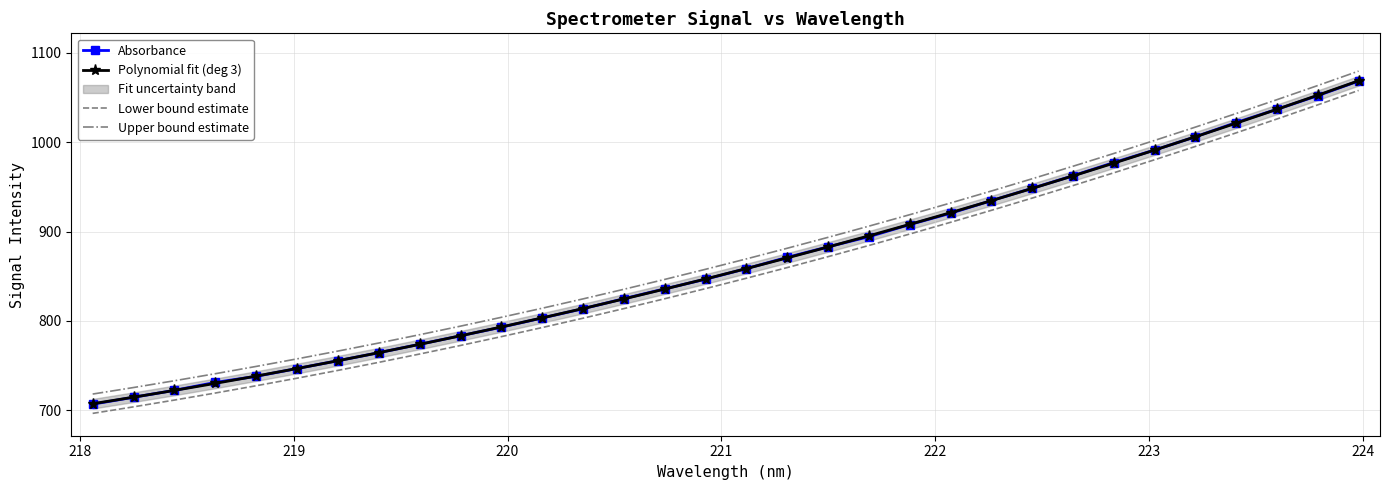

True or false: Absorbance and Lower bound estimate intersect in this chart.

False